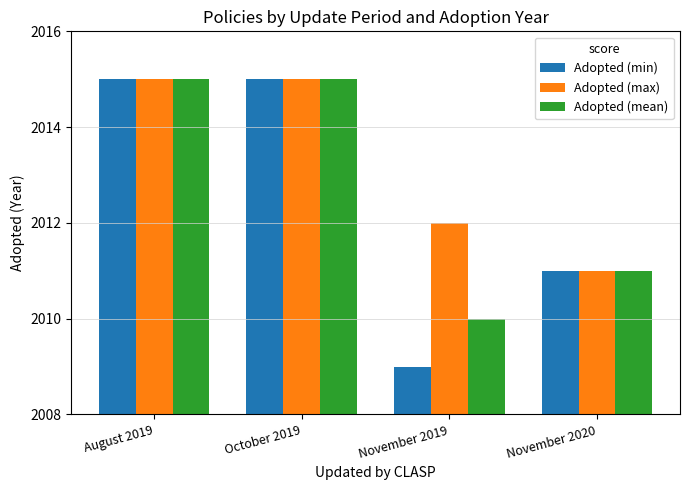

Is it true that Adopted (mean) equals 447 at November 2020?

False